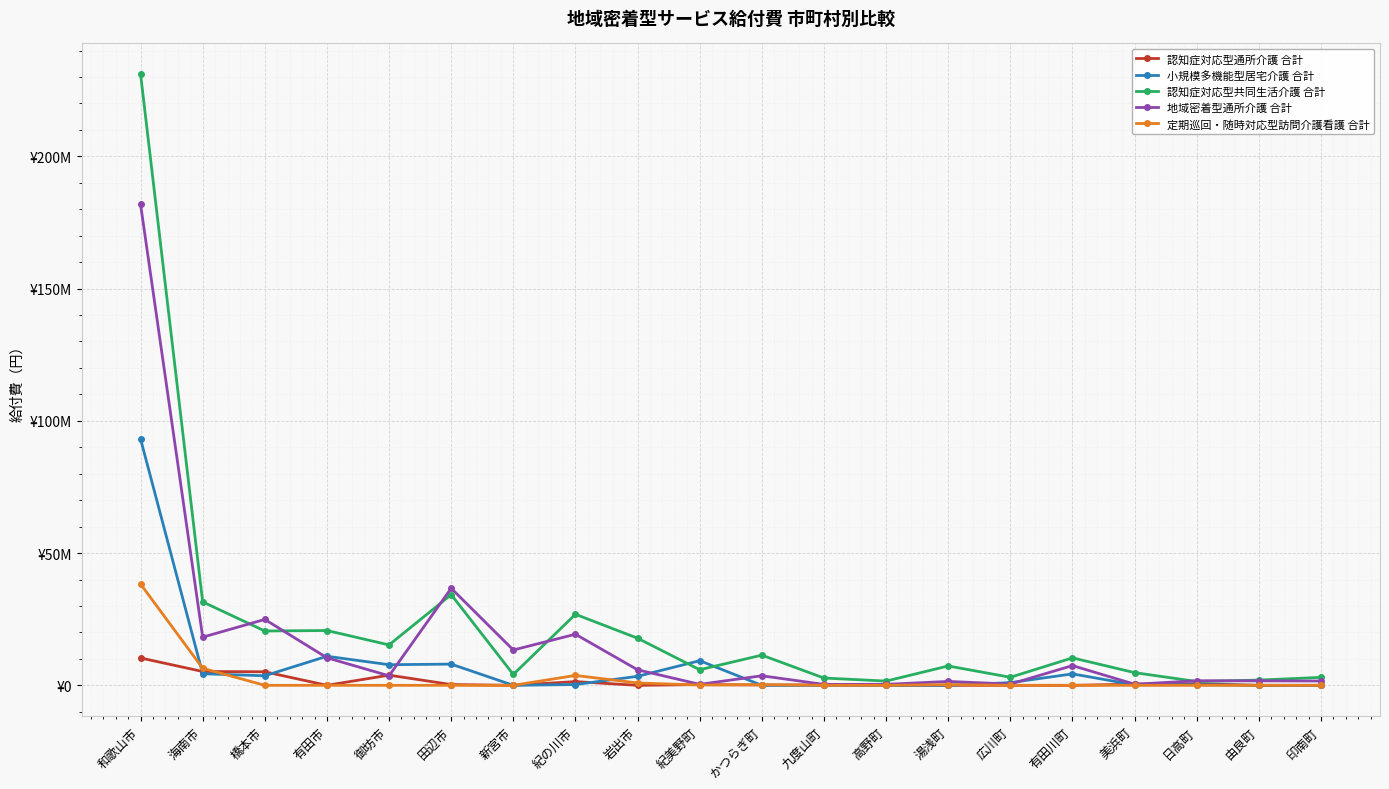

Which series ends up on top after the final intersection of 認知症対応型共同生活介護 合計 and 小規模多機能型居宅介護 合計?

認知症対応型共同生活介護 合計